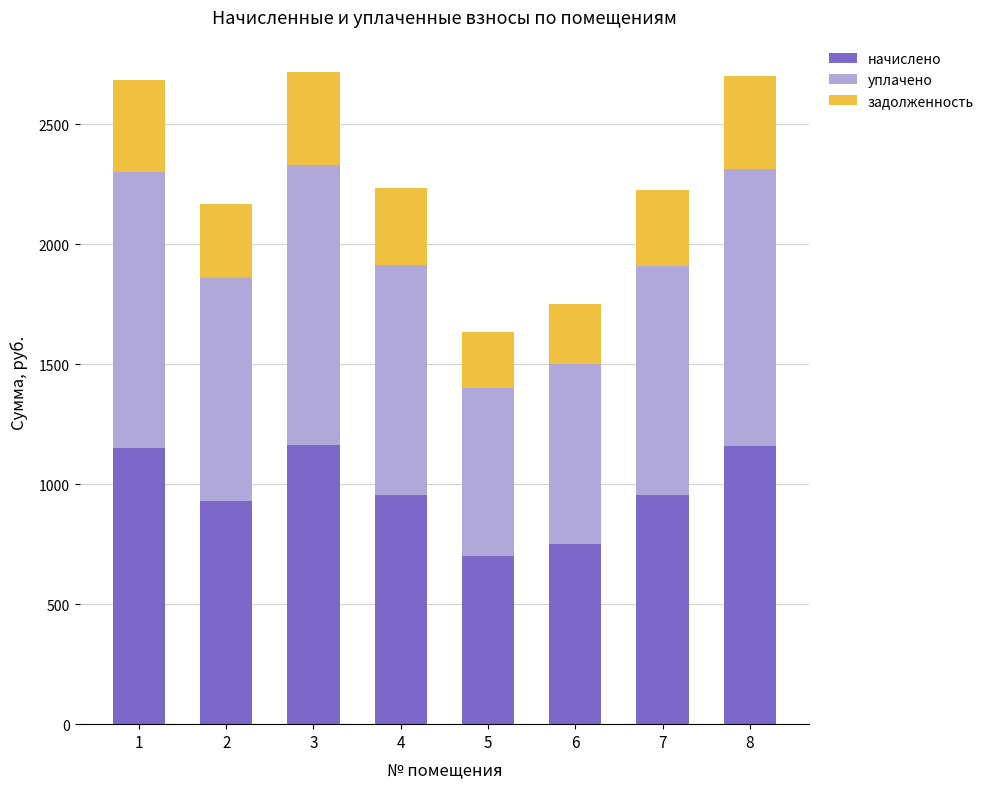

What is the minimum value for начислено?

699.8